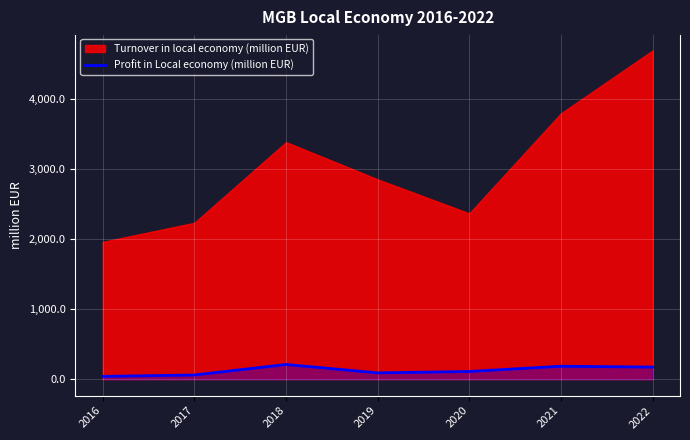

Where is the first local maximum?

2018